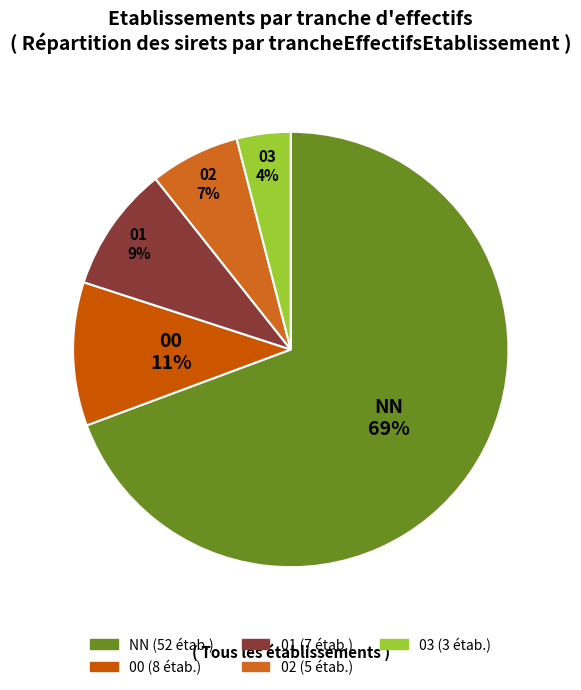

Does NN represent more than half of the total?

Yes